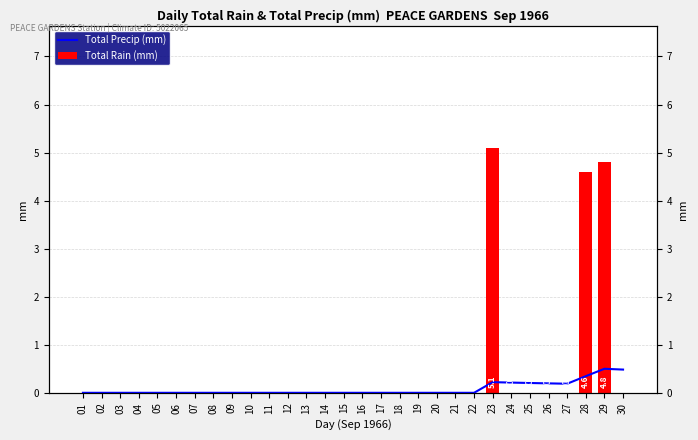

Which label corresponds to the largest value in the chart?

23